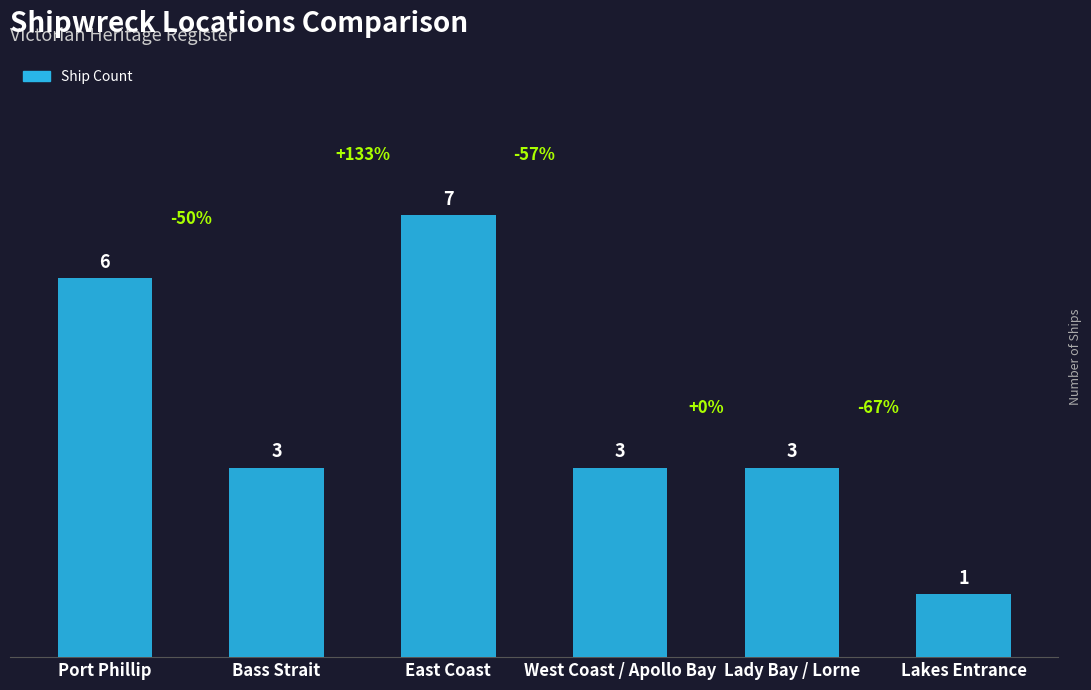

What is the difference between the second highest and minimum values?

5